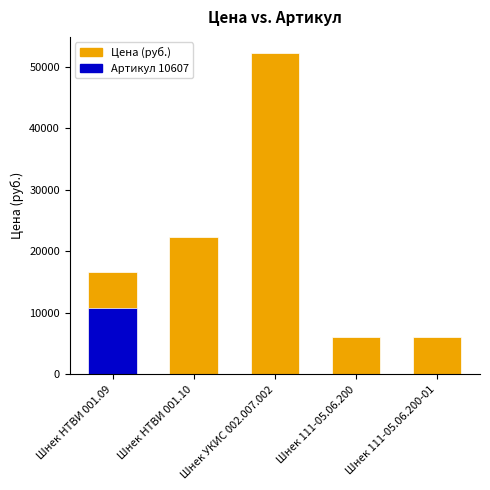

What is the label of the 2nd bar from the right?

Шнек 111-05.06.200